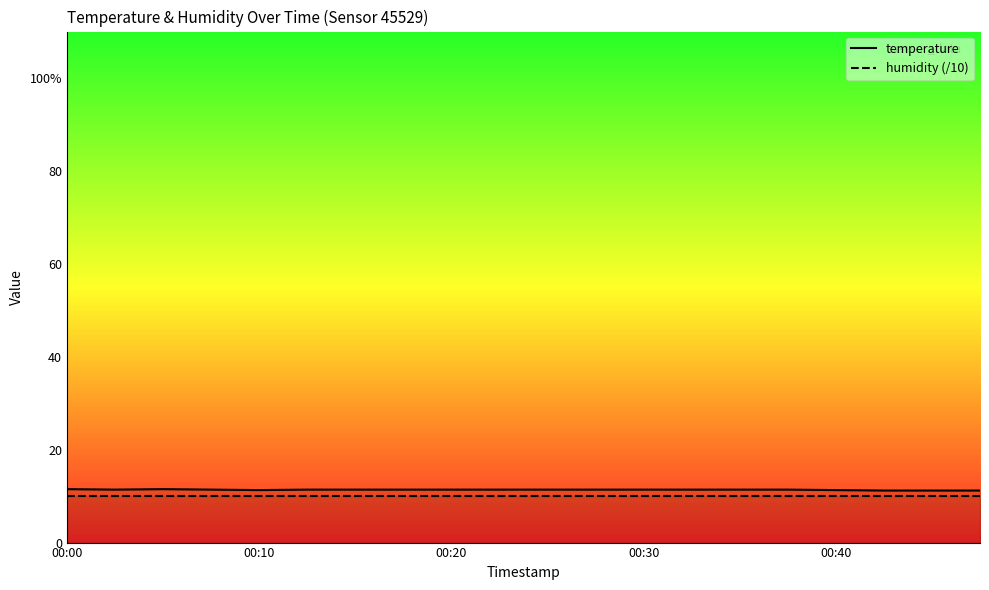

Between 19 and 00:30, which is larger?

00:30